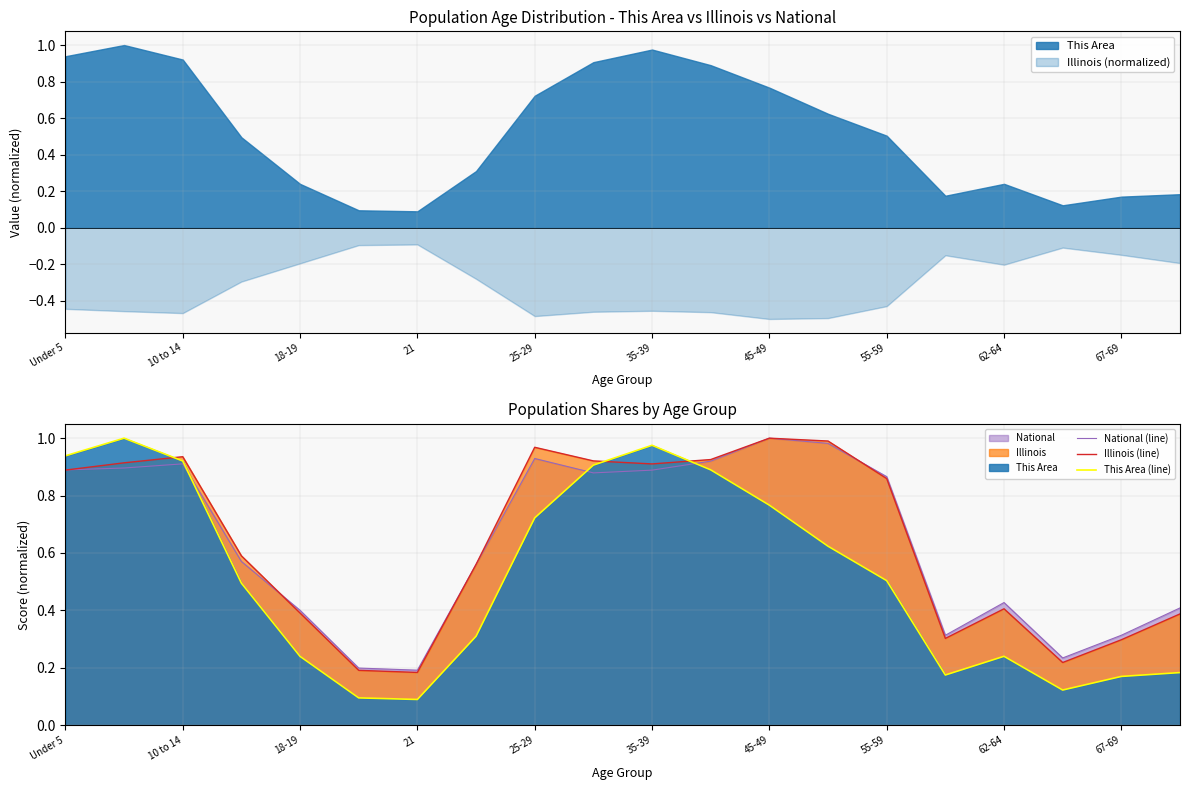

What is the label of the 10th point from the left?

67-69